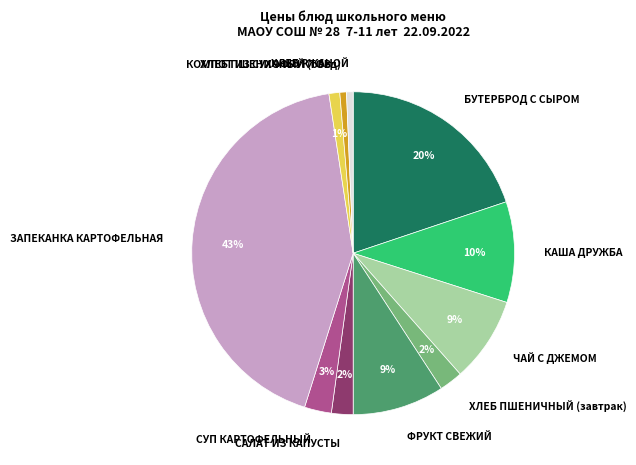

To the nearest percent, what portion does ХЛЕБ ПШЕНИЧНЫЙ (завтрак) represent?

2%